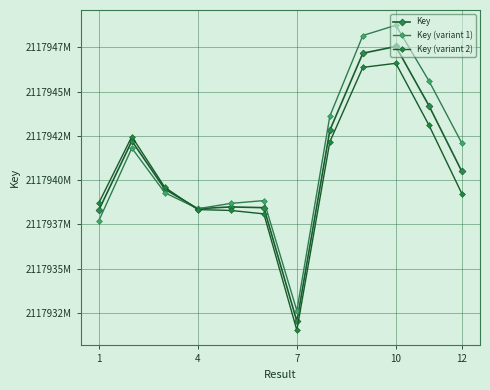

True or false: Key and Key (variant 2) cross at least once.

True